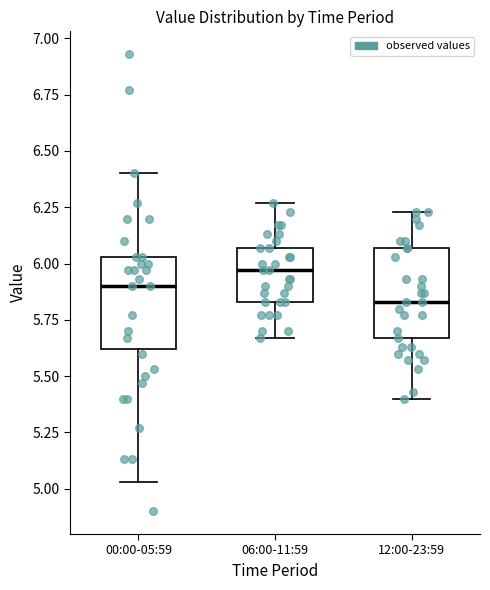

Which box's median line is the highest?

06:00-11:59